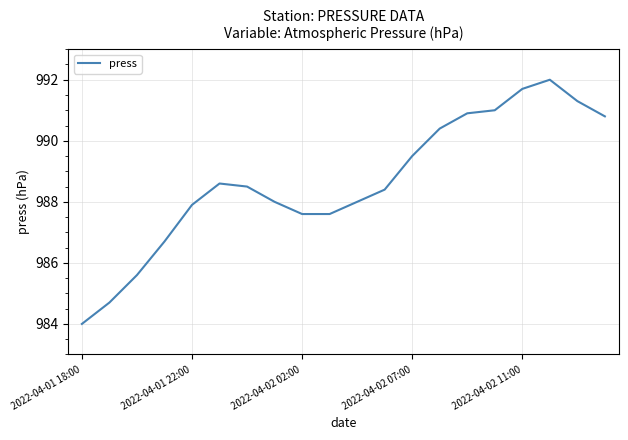

What is the greatest value displayed?

992.0